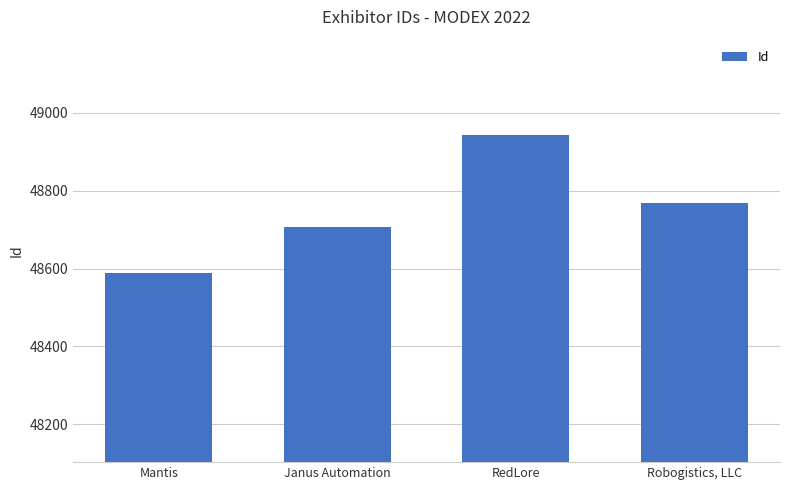

What is the average value?

48752